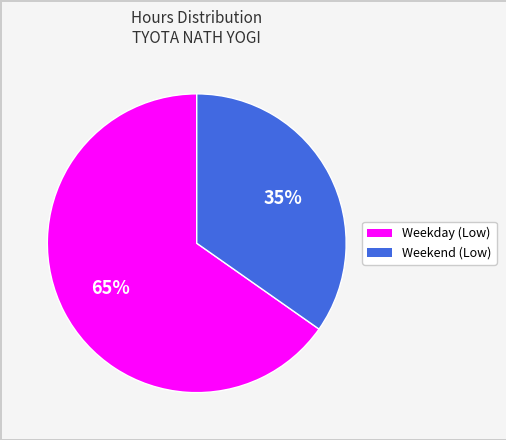

To the nearest percent, what is the average slice percentage?

50%